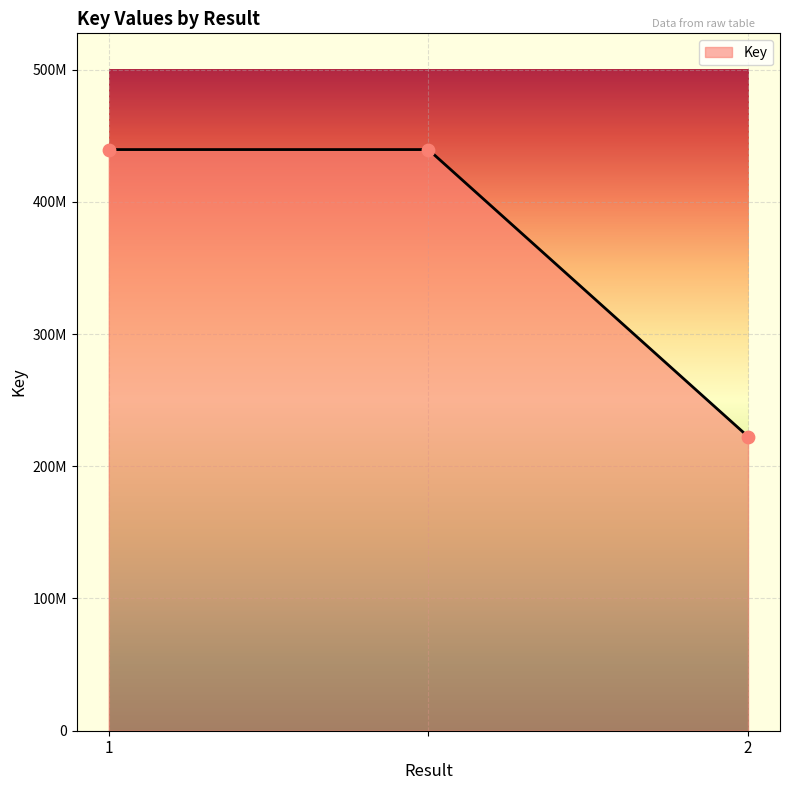

Is this an area chart (filled region under the line)?

Yes